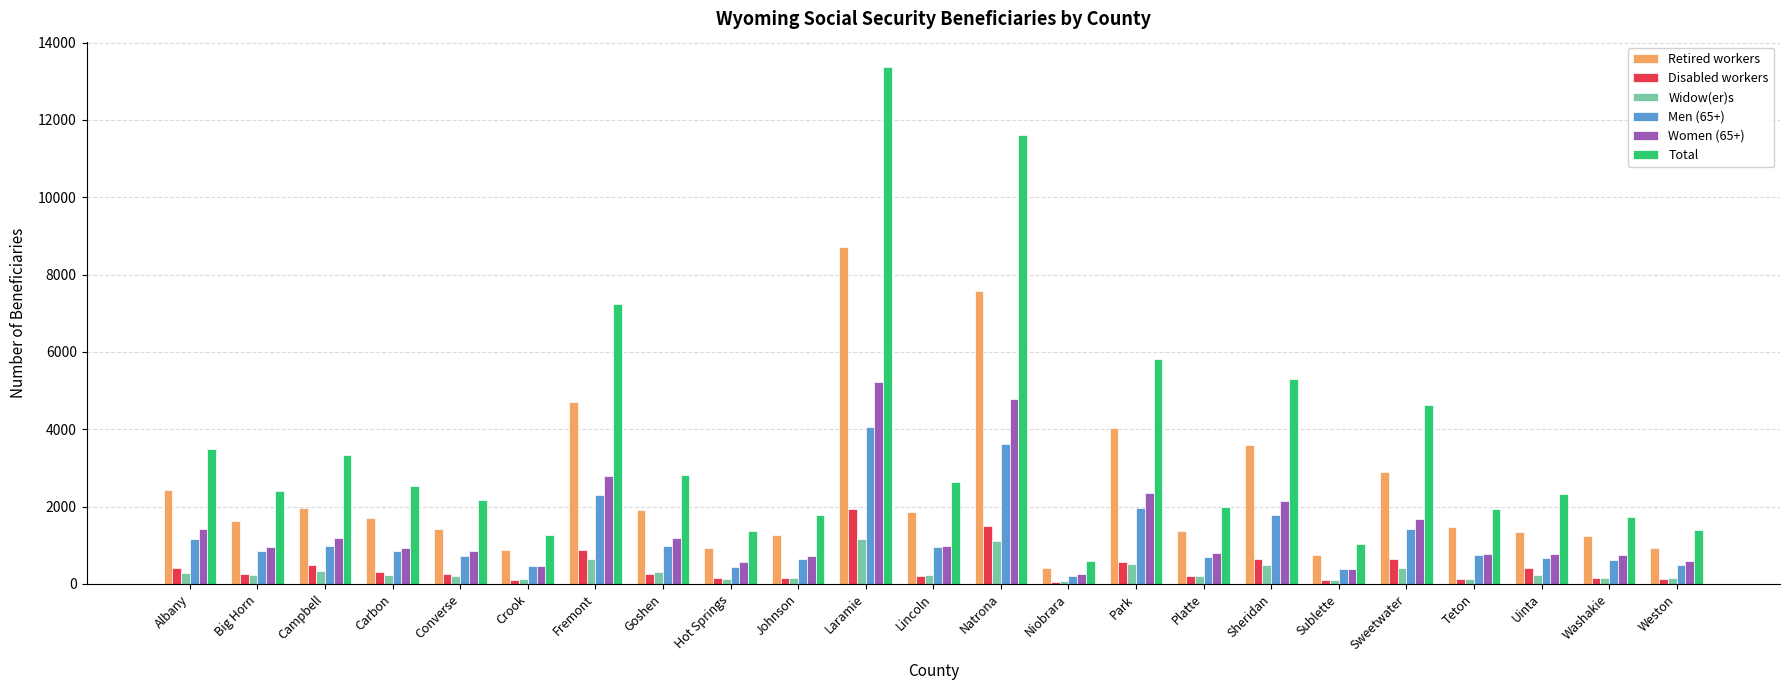

What is the value of the Disabled workers bar at the 11th from the left?

1930